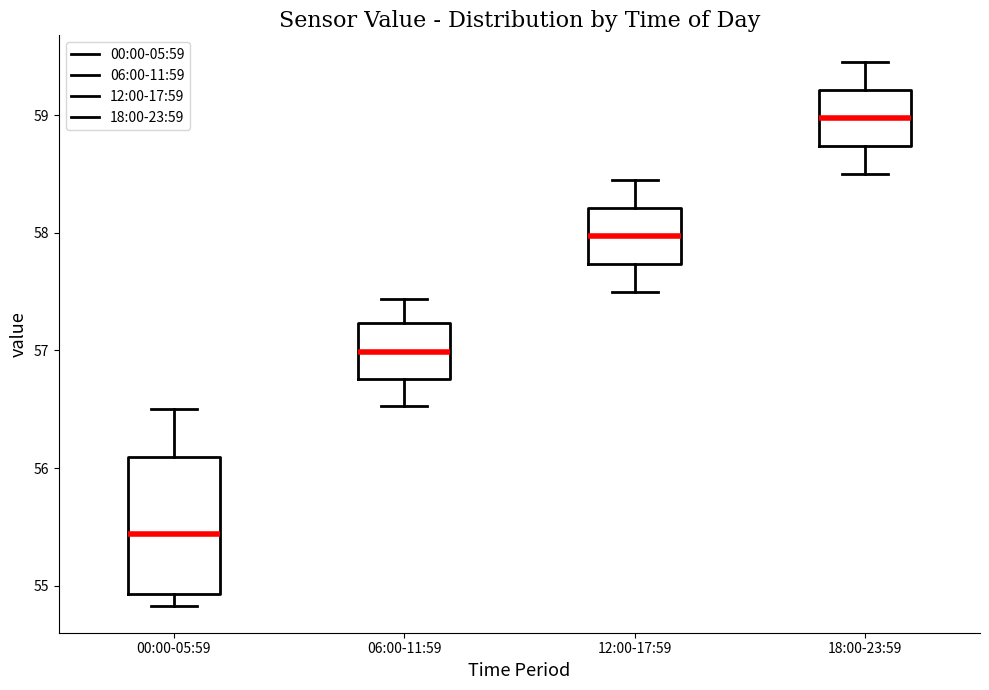

Comparing the boxes themselves (not the whiskers), which one is the tallest?

00:00-05:59